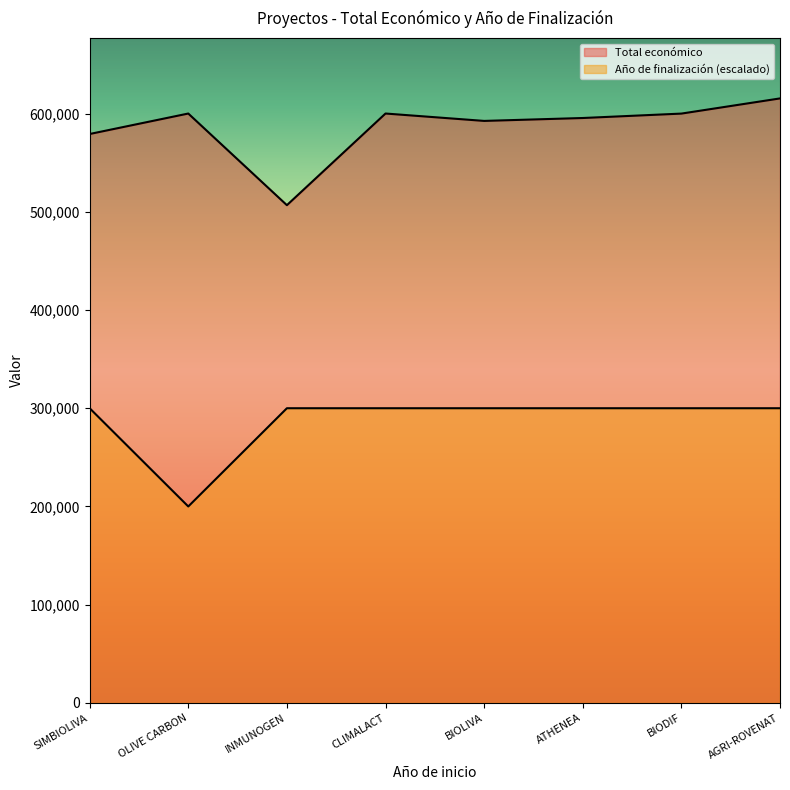

Is it true that Año de finalización equals 85141 at BIODIF?

False